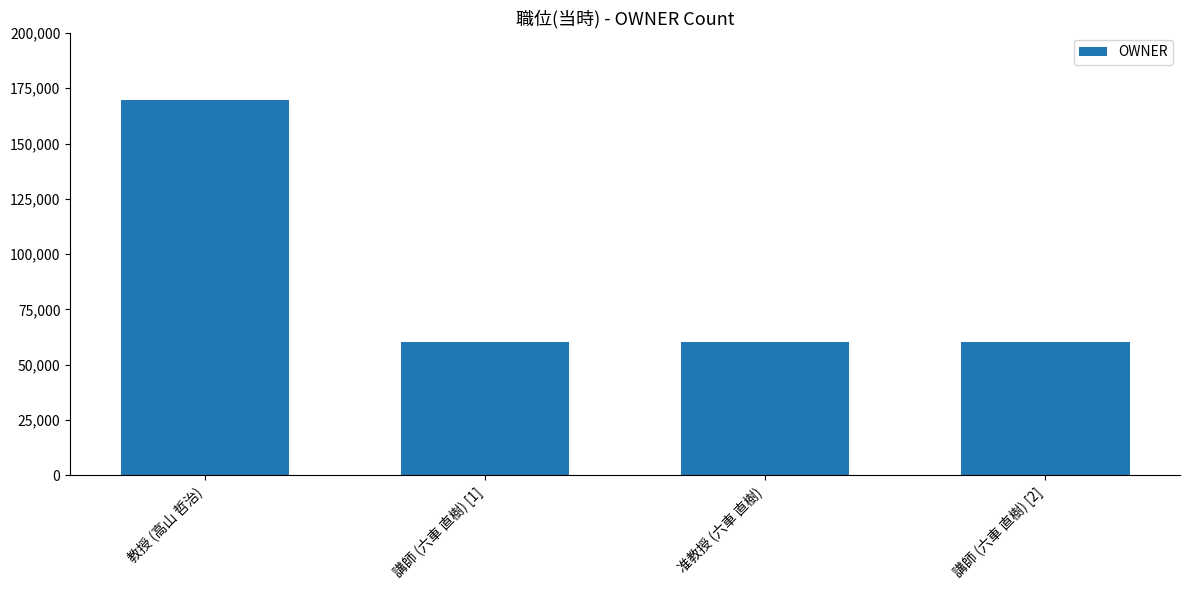

Reading left to right, list all the values displayed in this chart.

教授 (高山 哲治)=169695	講師 (六車 直樹) [1]=60123	准教授 (六車 直樹)=60123	講師 (六車 直樹) [2]=60123